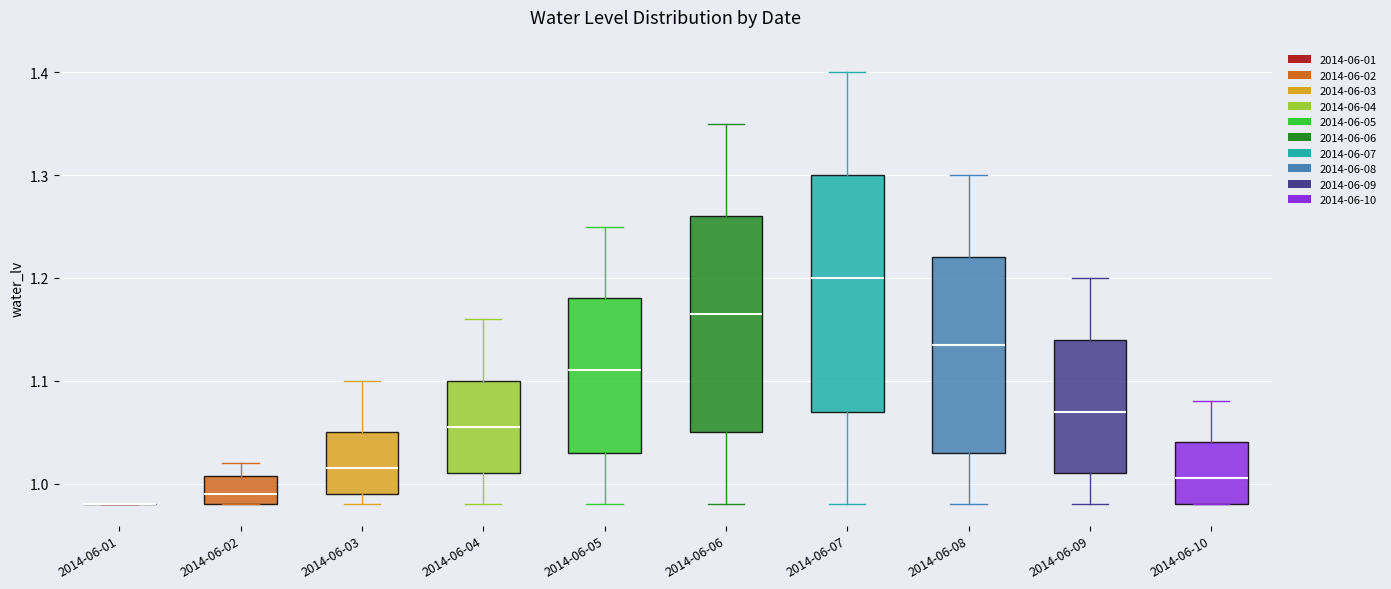

Where does the median line of the box for 2014-06-08 sit on the y-axis? The values are not printed on the chart, so give them approximately, as read against the axis.

1.14